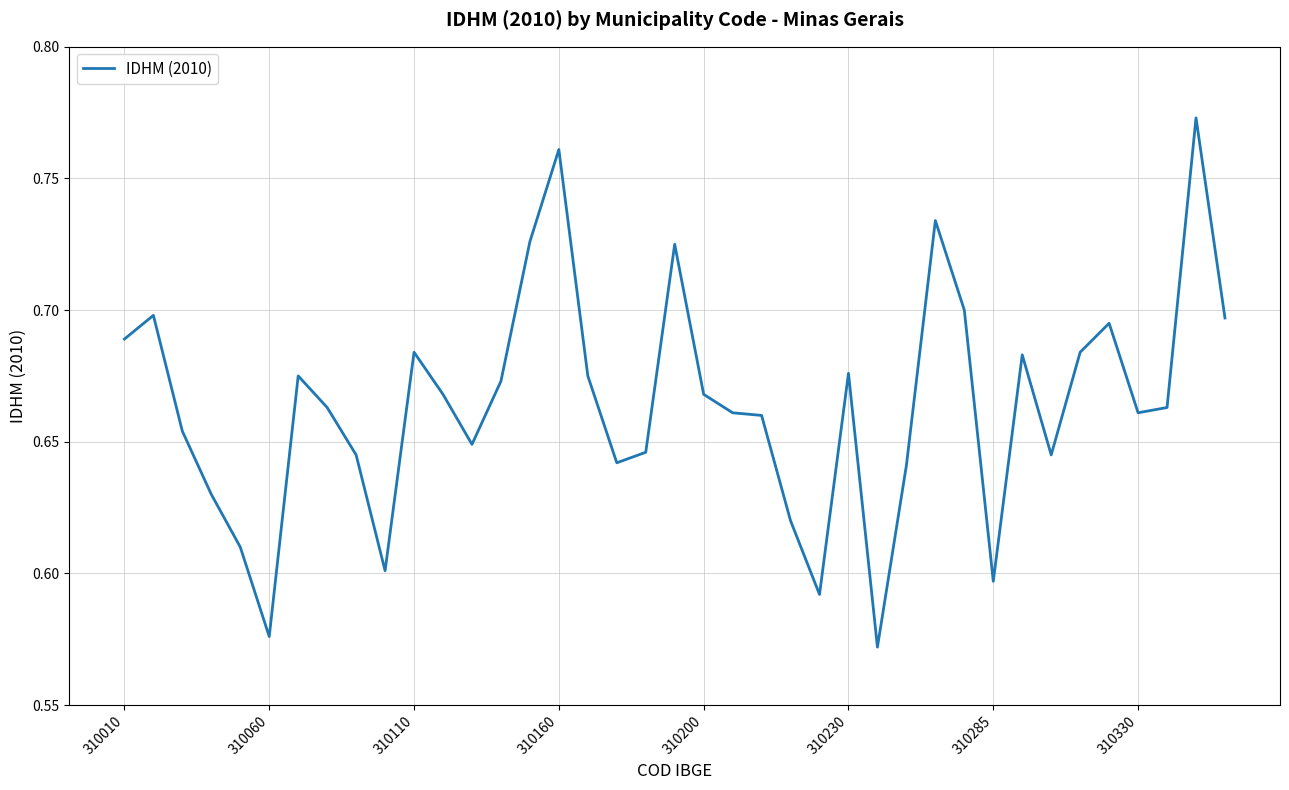

Is it true that the value at 310200 is 0.4?

False